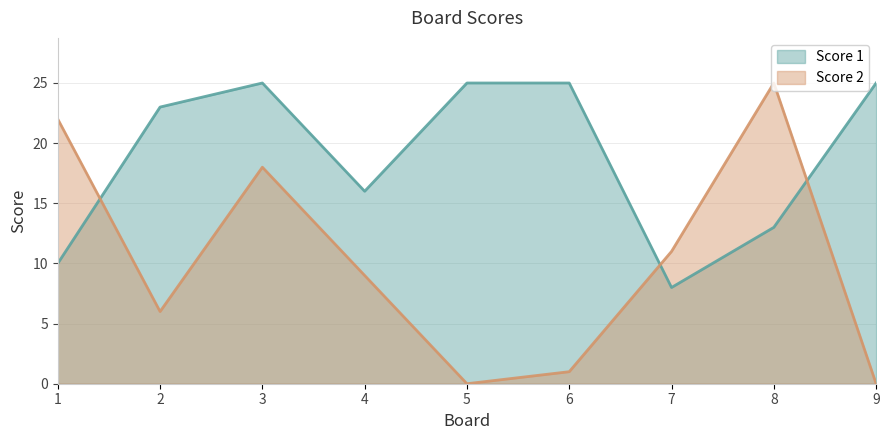

What is the difference between the Score 1 values at 6 and 4?

9